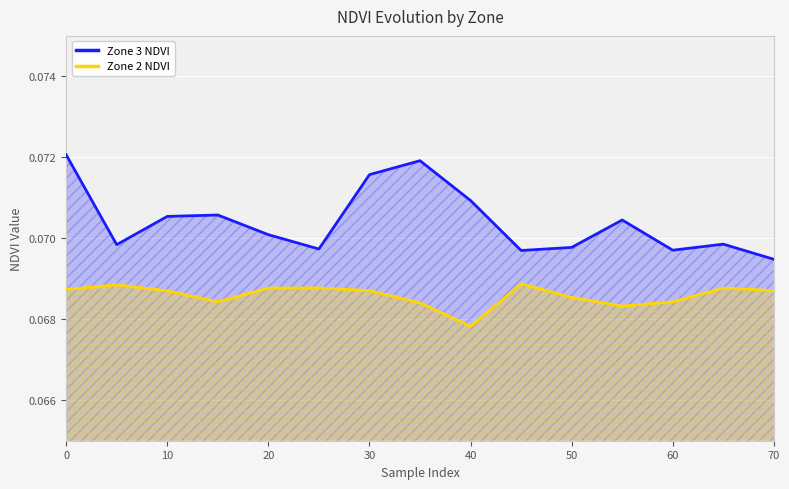

What is the maximum value for Zone 2 NDVI?

0.1